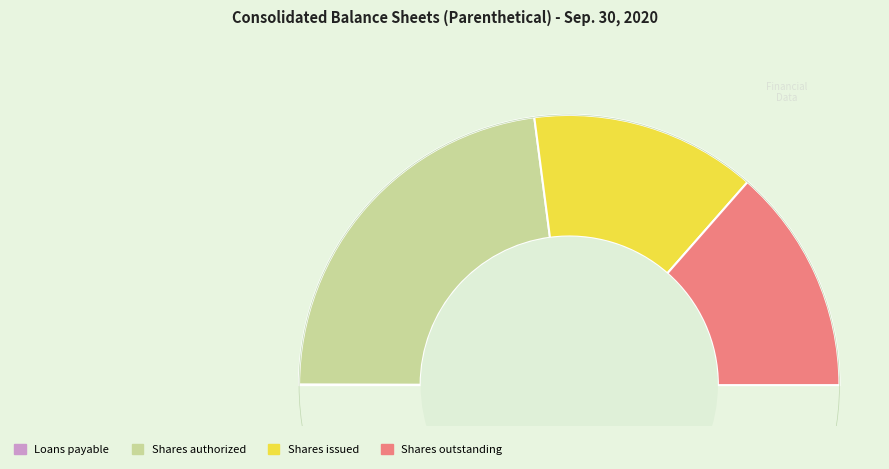

What portion of the pie excludes Common stock shares issued?

72.9%